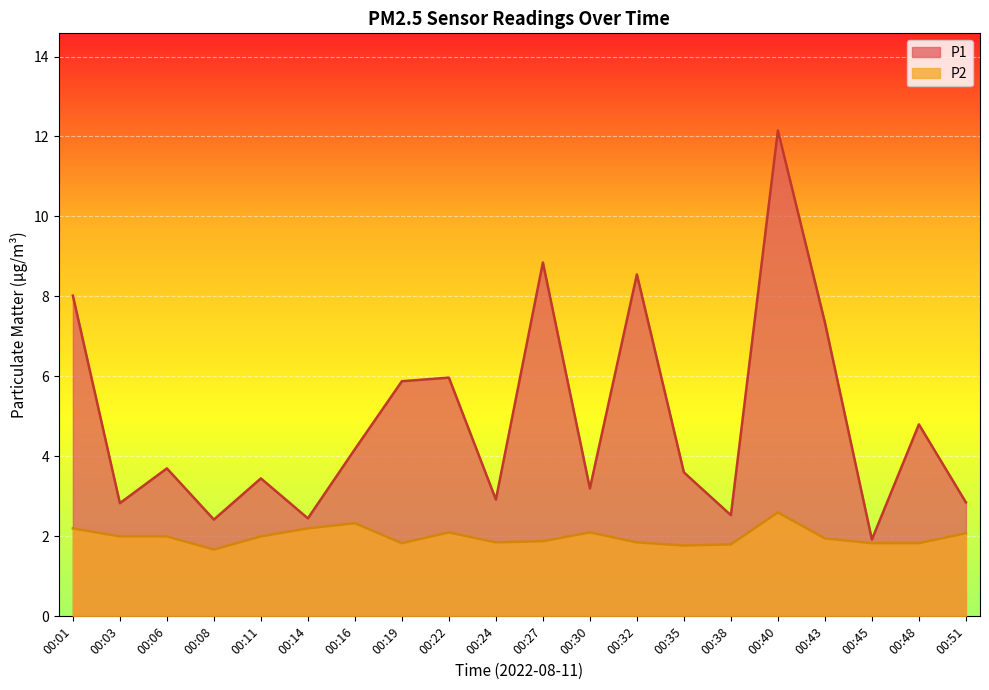

How many interior local valleys does the P2 series have?

4